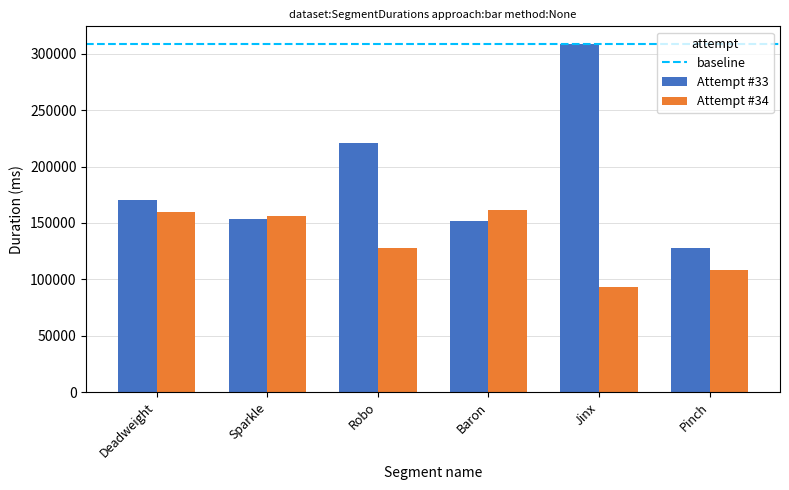

How many values in the Attempt #34 series are below 156512?

3